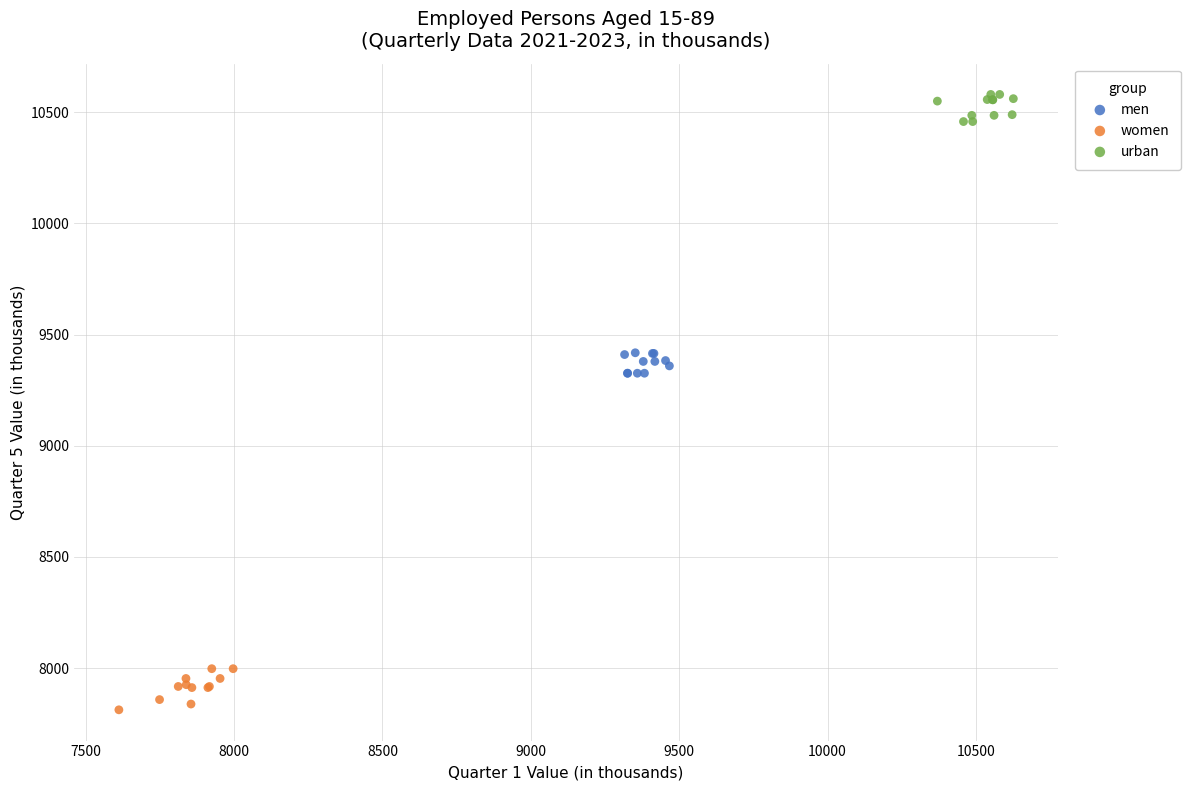

Which series contains the highest Y value?

urban